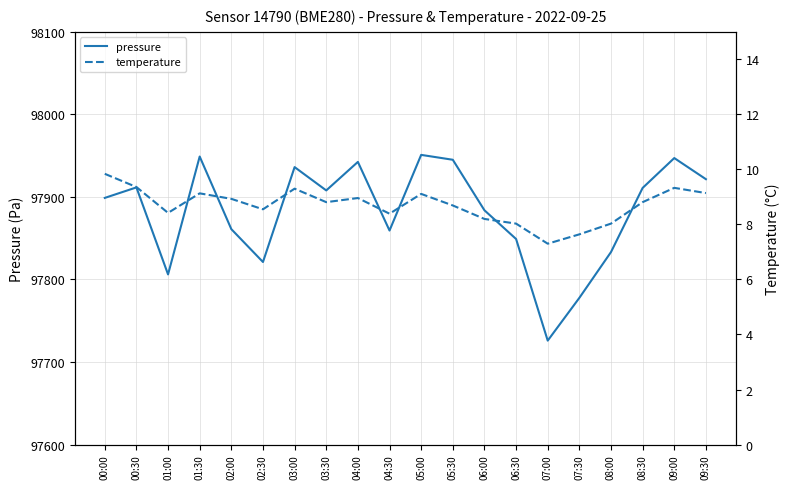

The value of pressure at 00:00 is 97898.8. True or false?

True